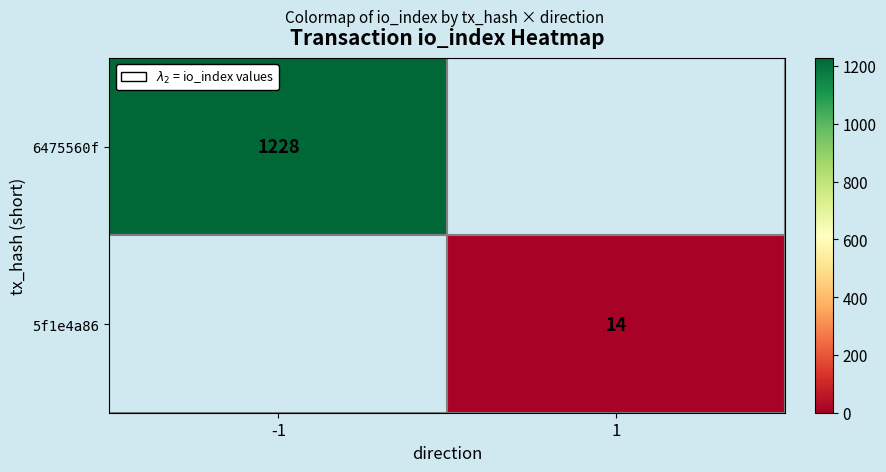

True or false: 6475560f has a value of 507 at -1.

False